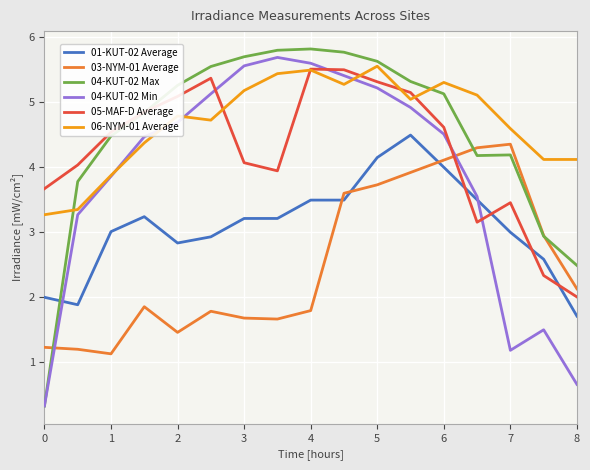

After their last crossing, which series has the higher values: 03-NYM-01 Average or 01-KUT-02 Average?

03-NYM-01 Average